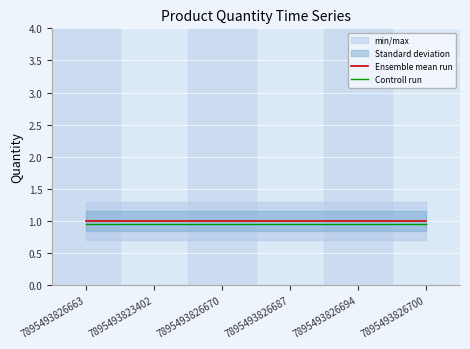

What is the sum of all Controll run values?

5.7